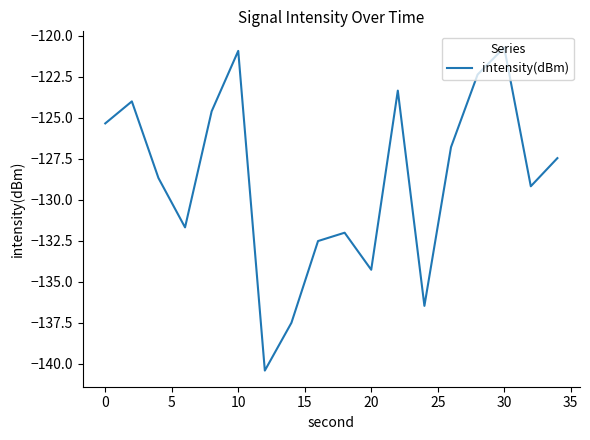

What is the minimum value shown in the chart?

-140.4